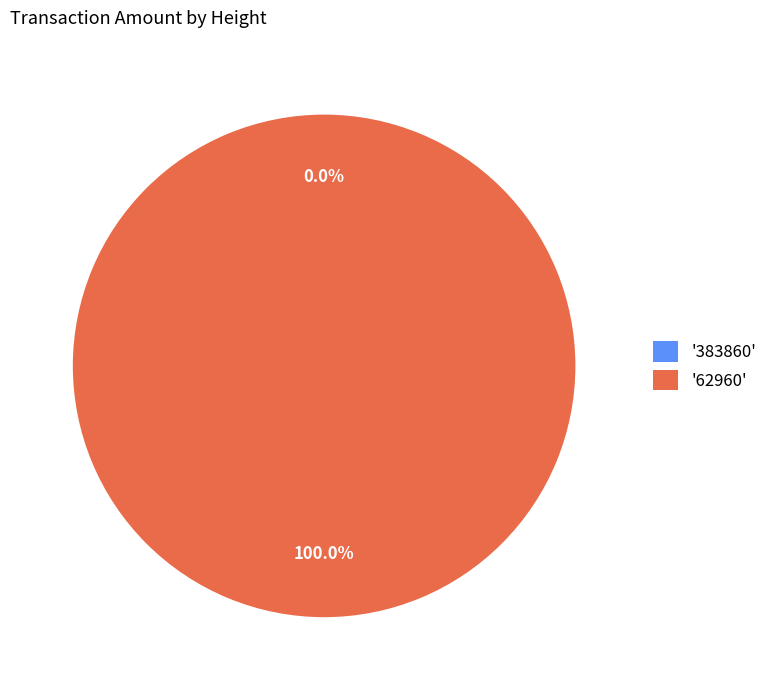

Does any single category account for the majority?

Yes